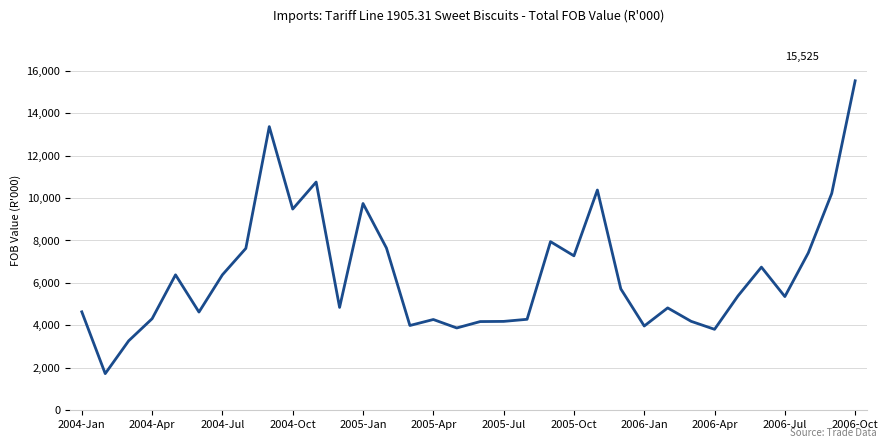

True or false: the data has more than 2 interior local peaks.

True